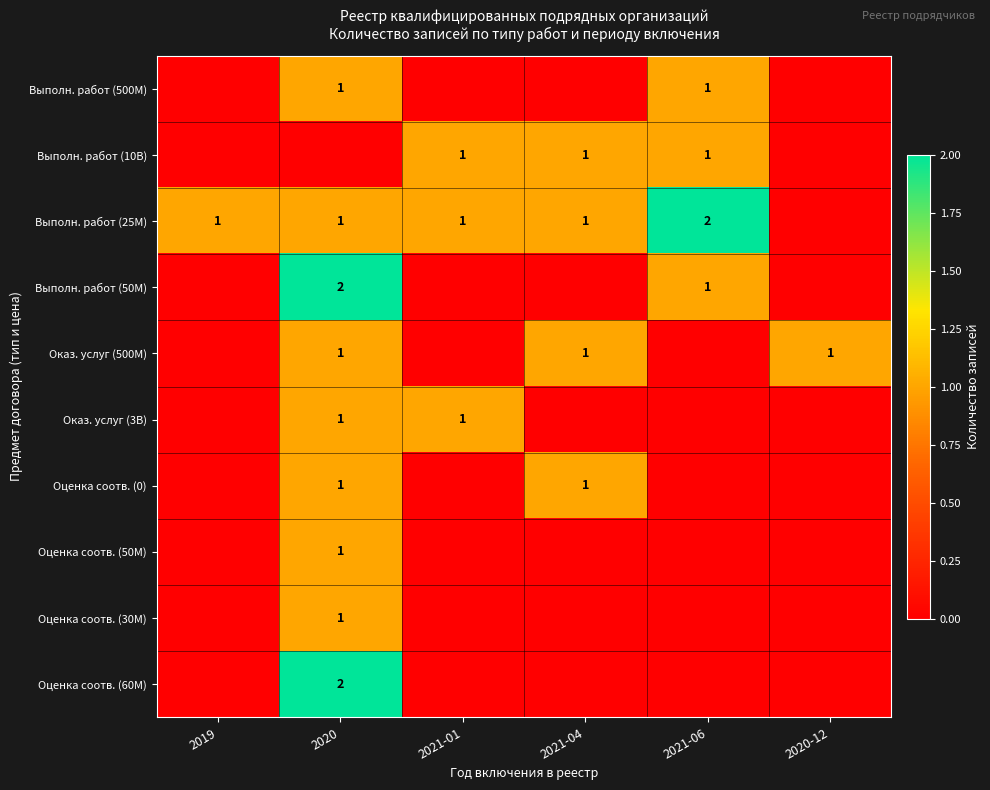

The Выполн. работ (25M) series shows 0 at 2020-12. True or false?

True